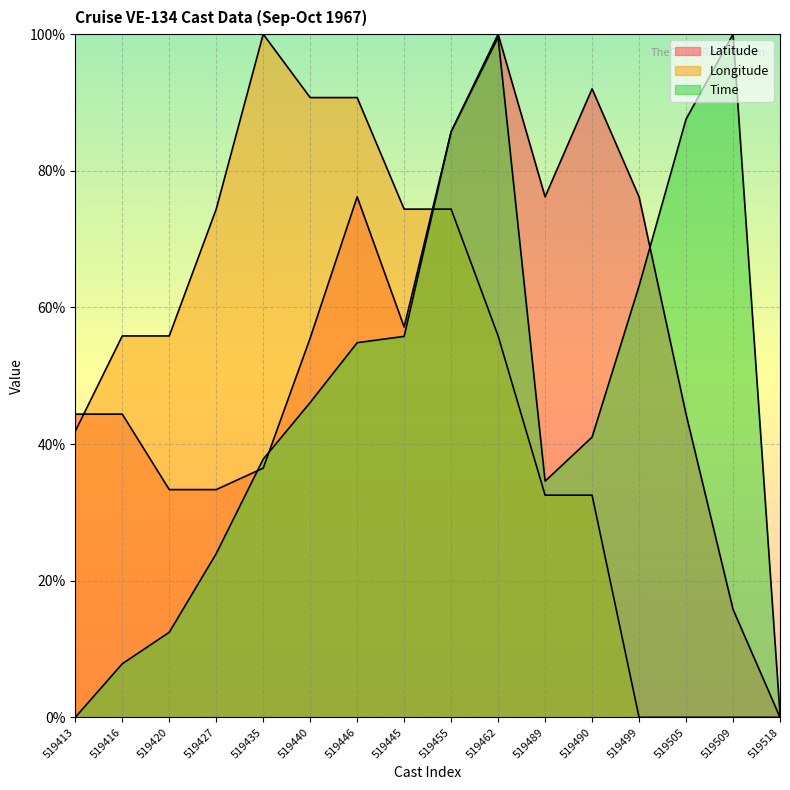

In Latitude, how many points are lower than both neighbors (excluding endpoints)?

2